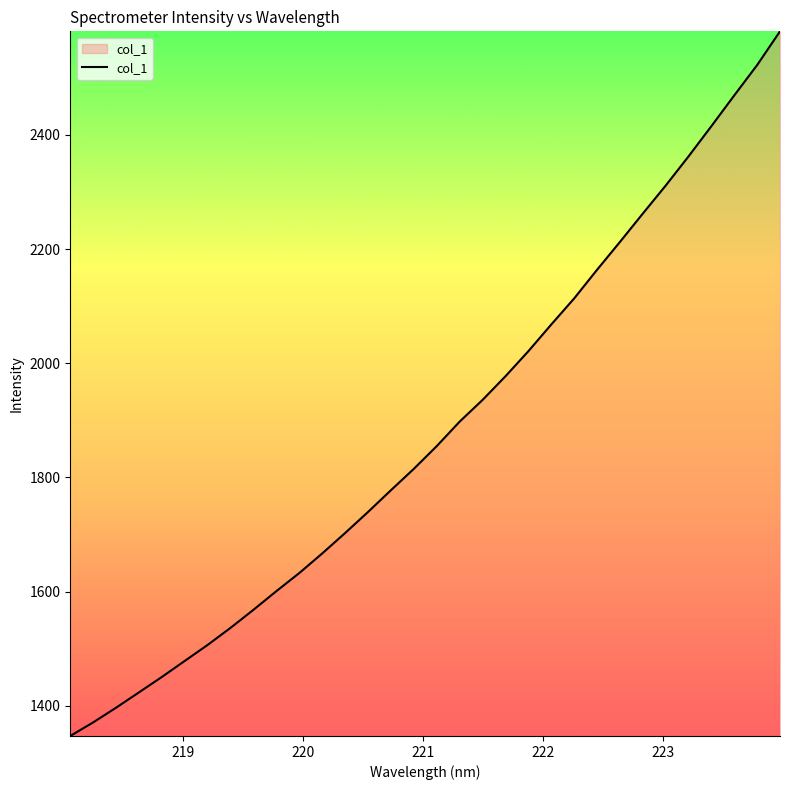

What is the smallest value displayed?

1347.1